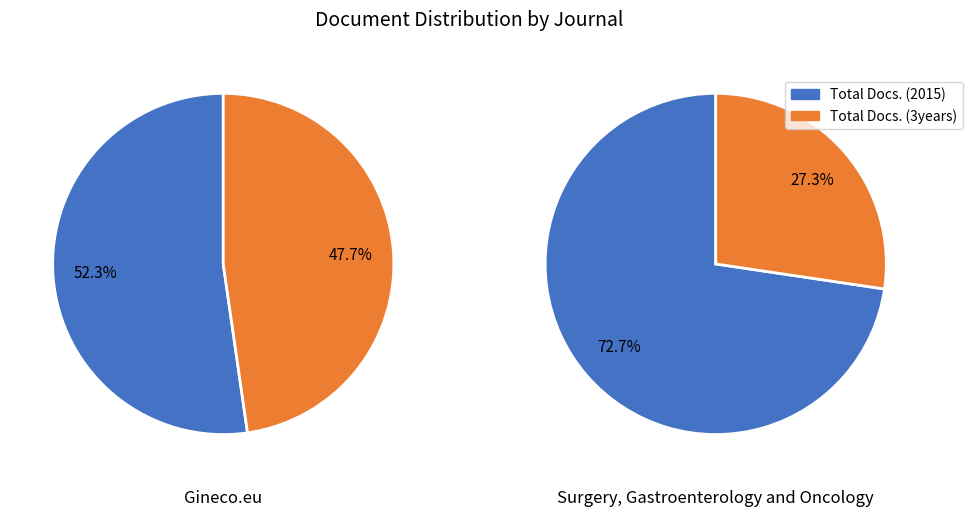

To the nearest percent, what is the difference between the largest and smallest slice percentages?

45%